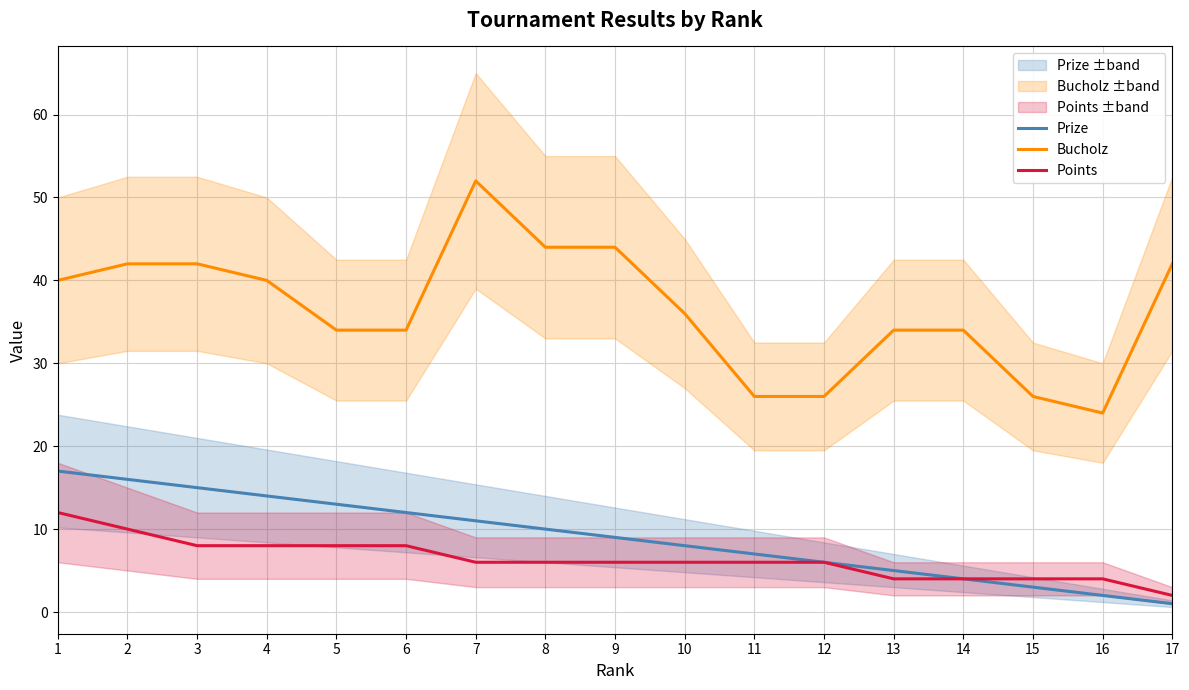

What is the difference between the maximum and minimum values in the Prize series?

16